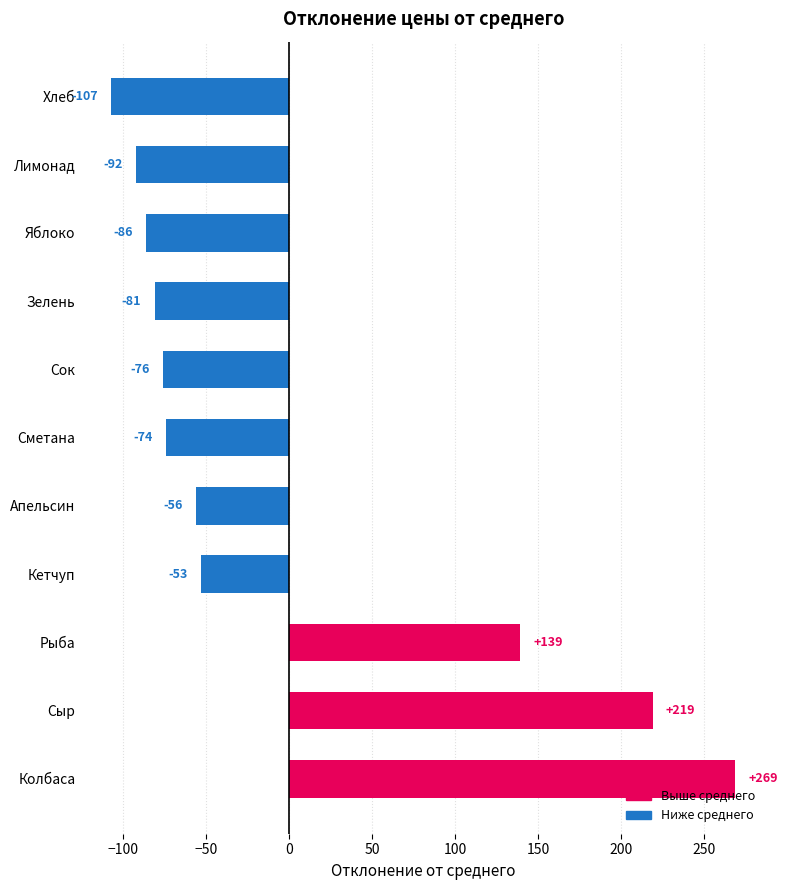

What is the difference between the second highest and second lowest values?

311.0